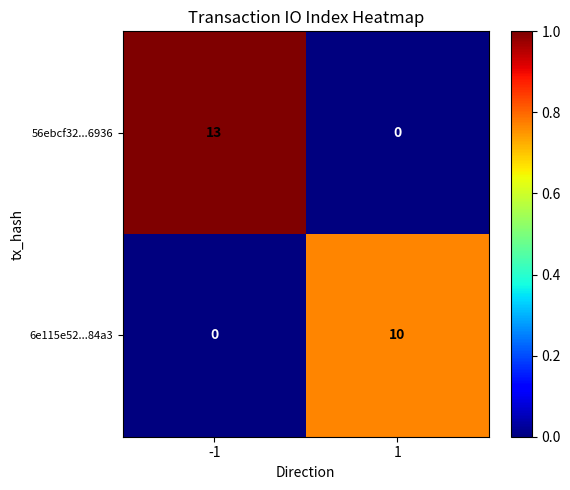

What is the spread (max minus min) of values at -1?

13